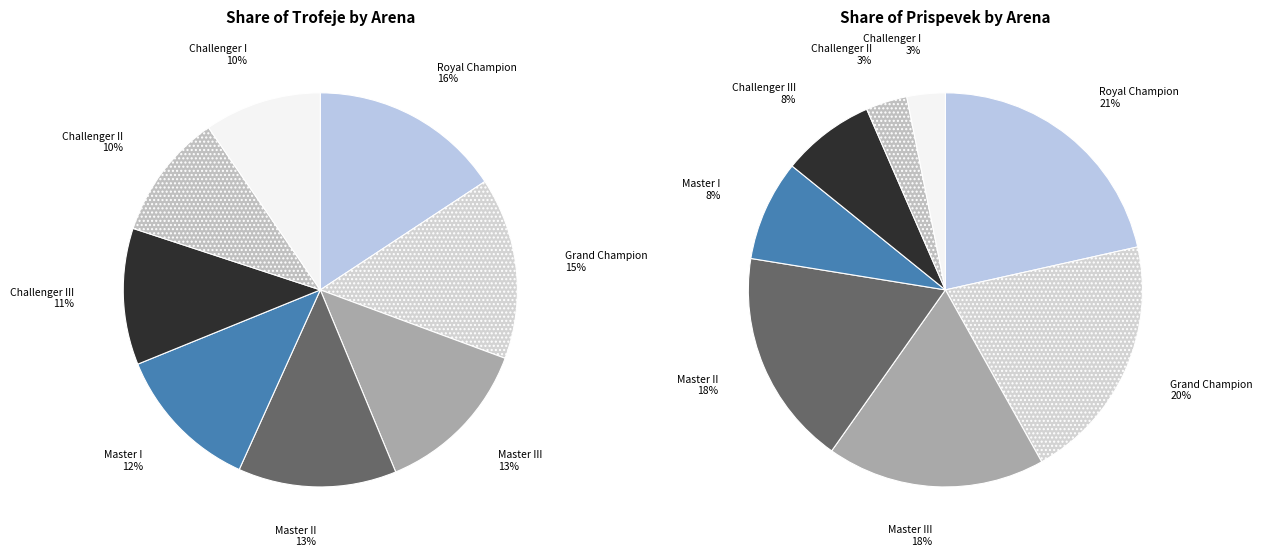

To the nearest percent, what portion does Royal Champion represent?

16%